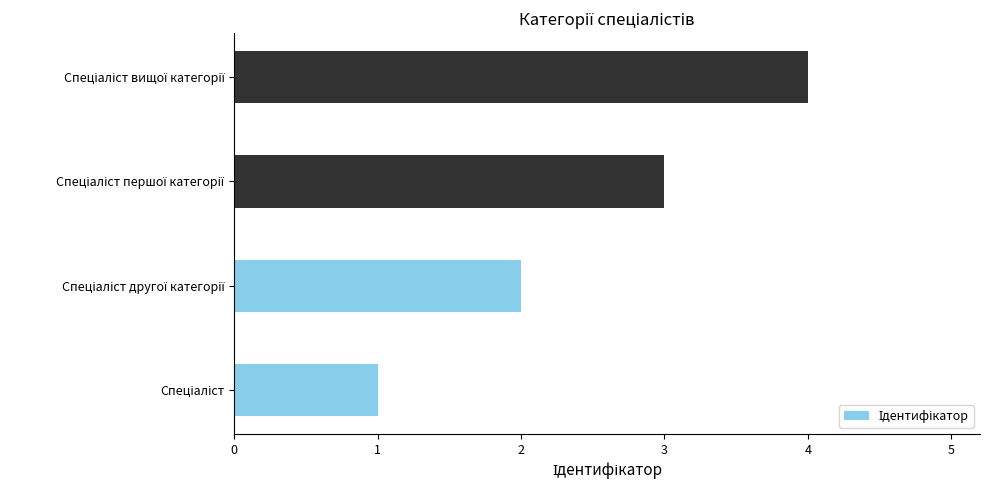

What is the greatest value displayed?

4